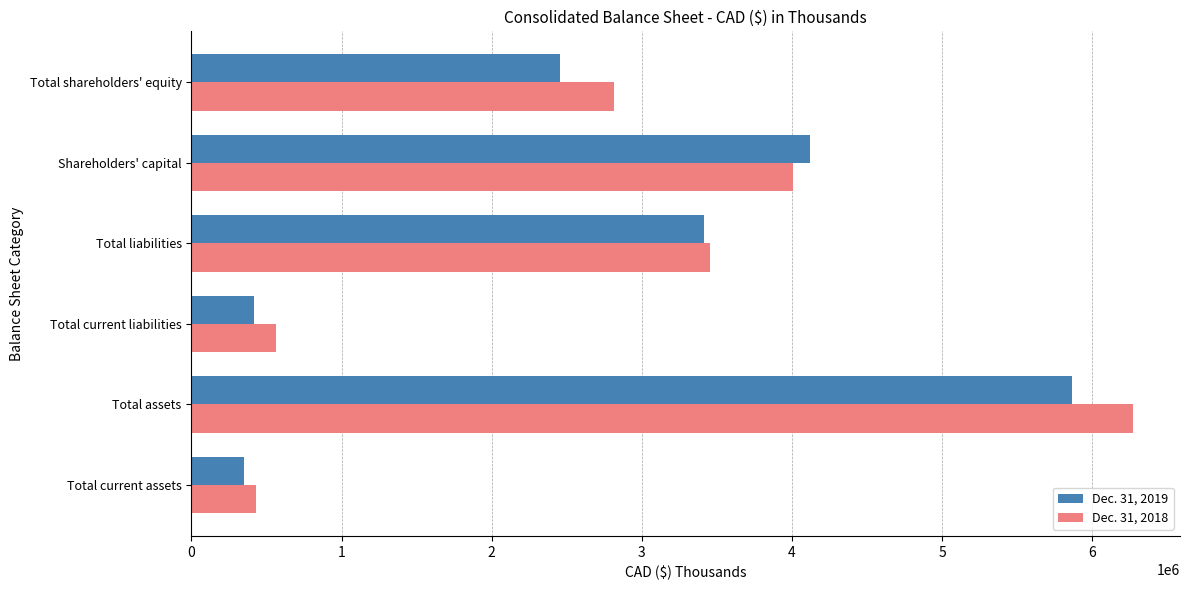

The Dec. 31, 2018 series shows 731560 at Total current assets. True or false?

False